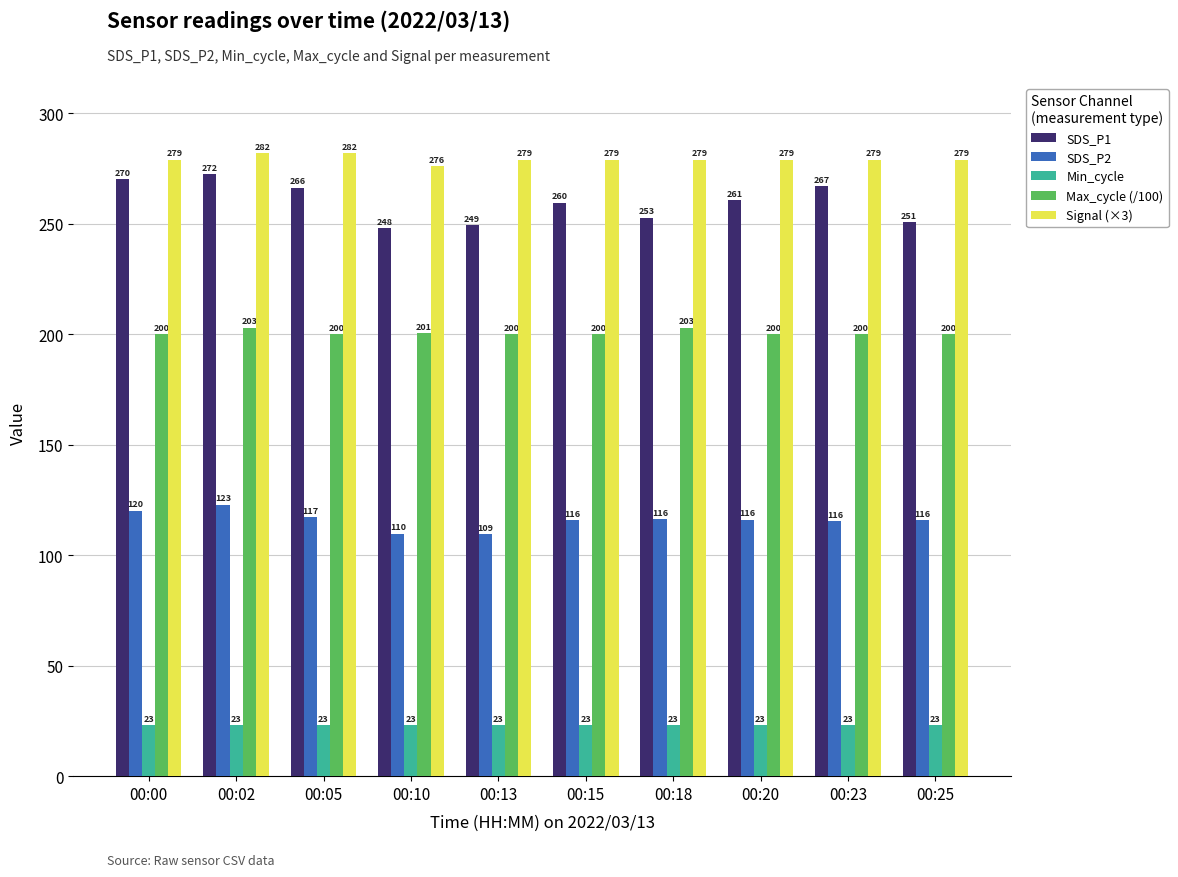

Are the bars horizontal?

No